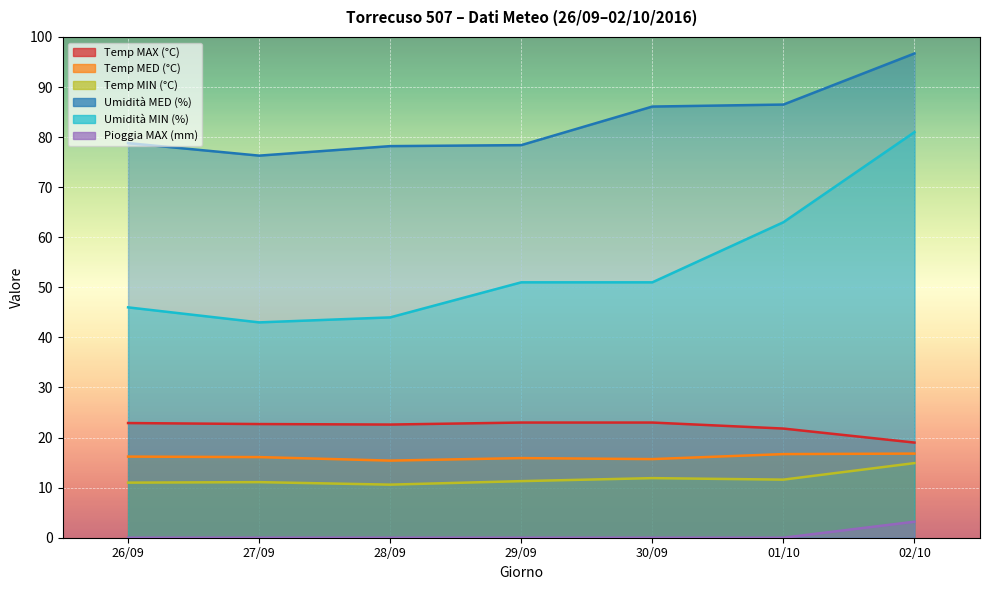

At how many categories does at least one series exceed 72?

7